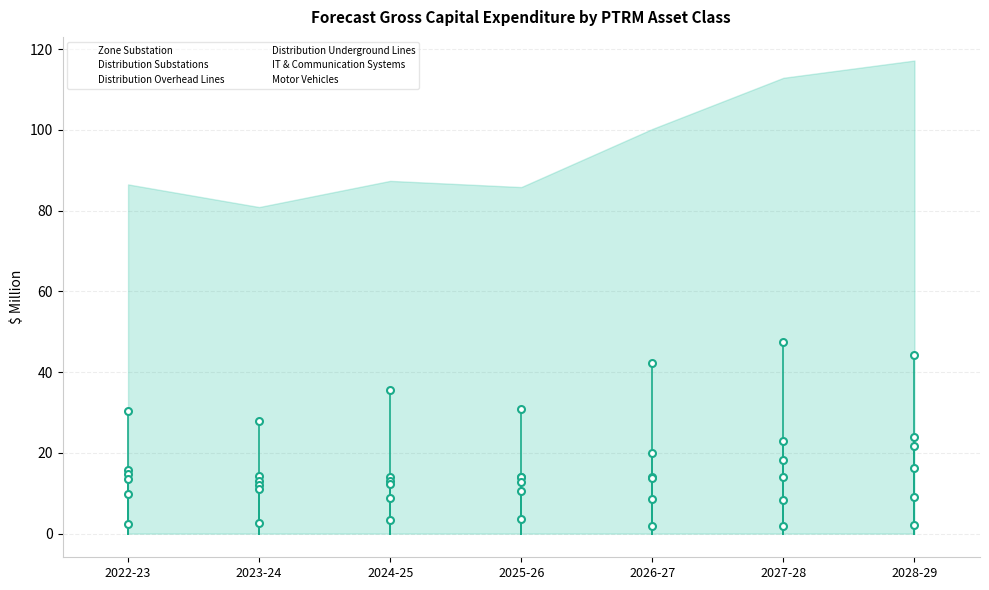

What position from the left is 2023-24?

2